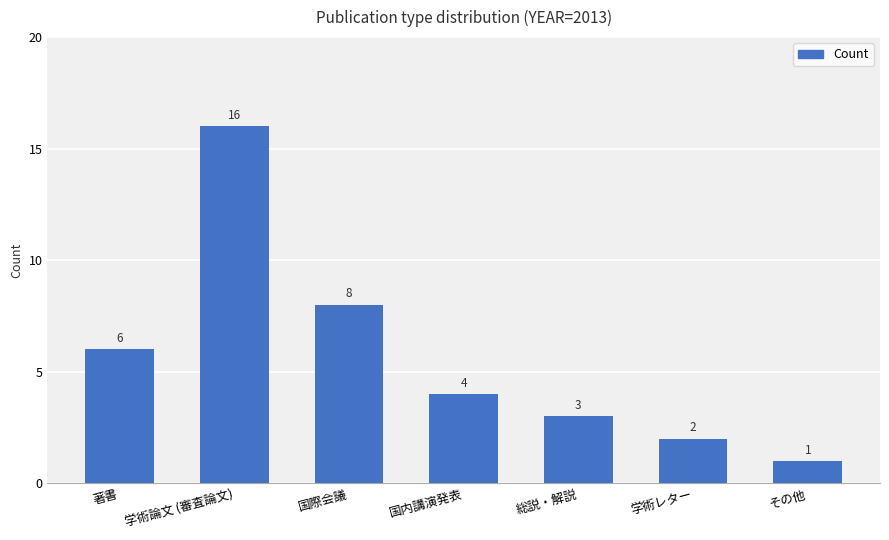

The value at 学術レター is 2. True or false?

True